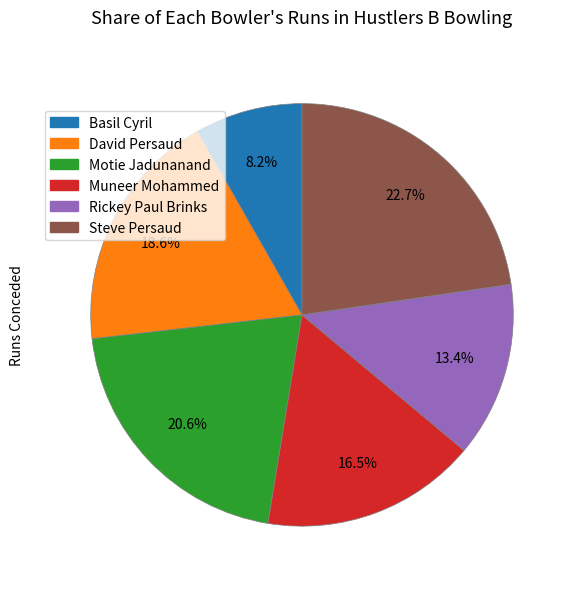

Rank the categories by value from lowest to highest.

Basil Cyril, Rickey Paul Brinks, Muneer Mohammed, David Persaud, Motie Jadunanand, Steve Persaud